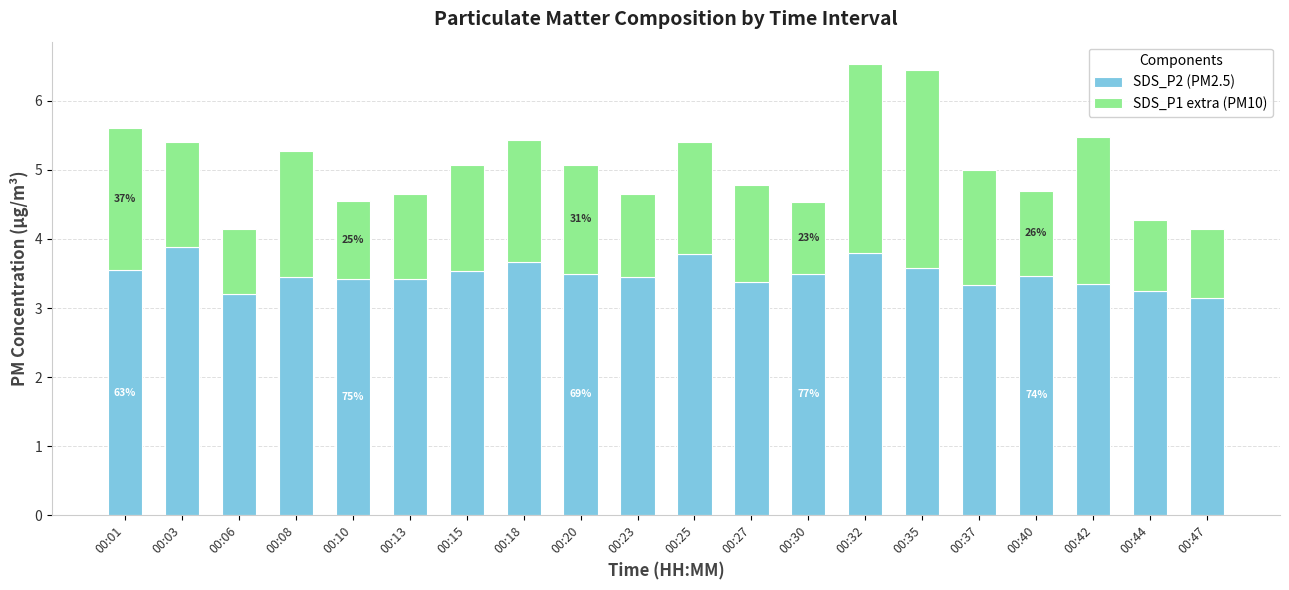

What is the average value of the SDS_P2 (PM2.5) series?

3.5